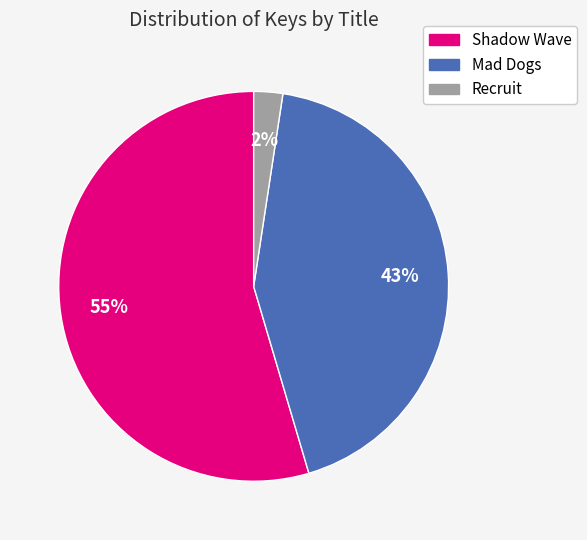

Combined, do Mad Dogs and Recruit account for over 50%?

No